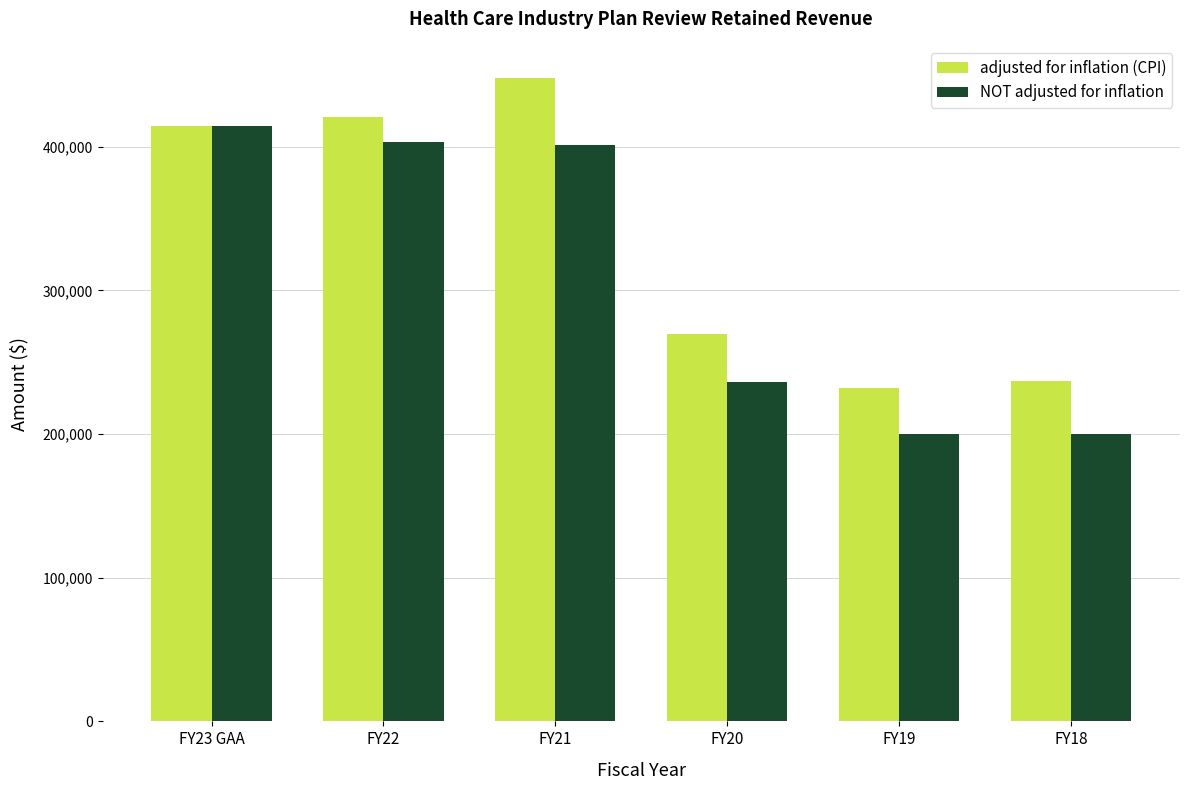

What is the label of the 2nd bar from the right?

FY19